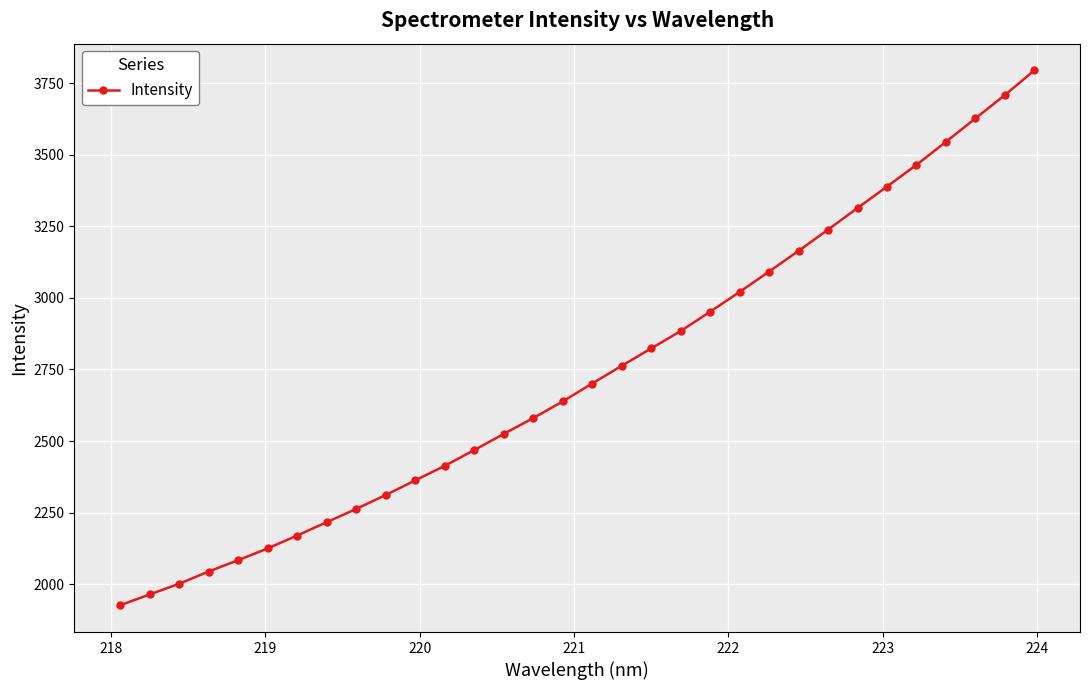

What is the minimum value shown in the chart?

1926.3